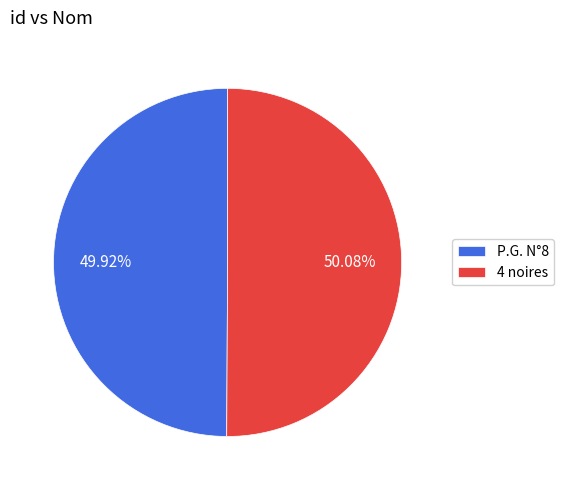

To the nearest percent, what is the combined percentage of P.G. N°8 and 4 noires?

100%